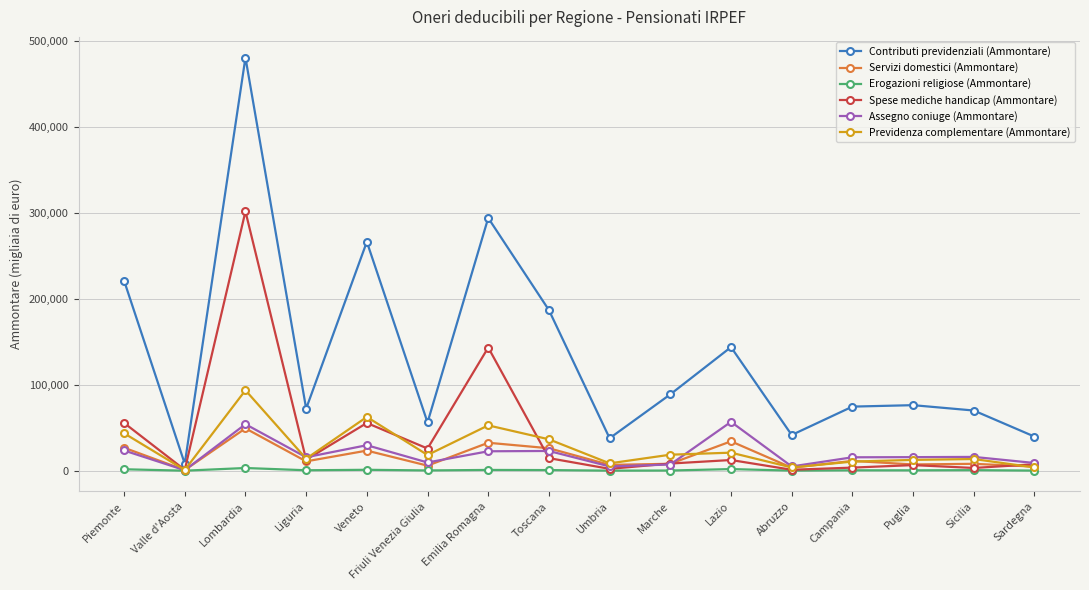

Read the Erogazioni religiose (Ammontare) value at Piemonte.

1728